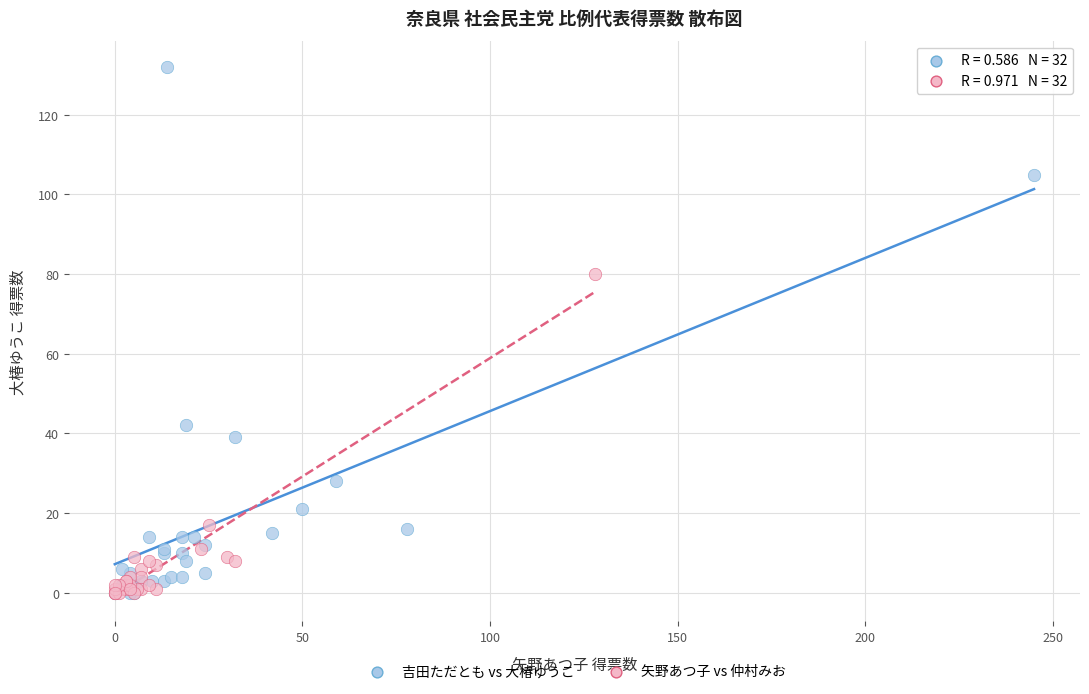

Which series reaches the maximum Y coordinate?

吉田ただとも vs 大椿ゆうこ